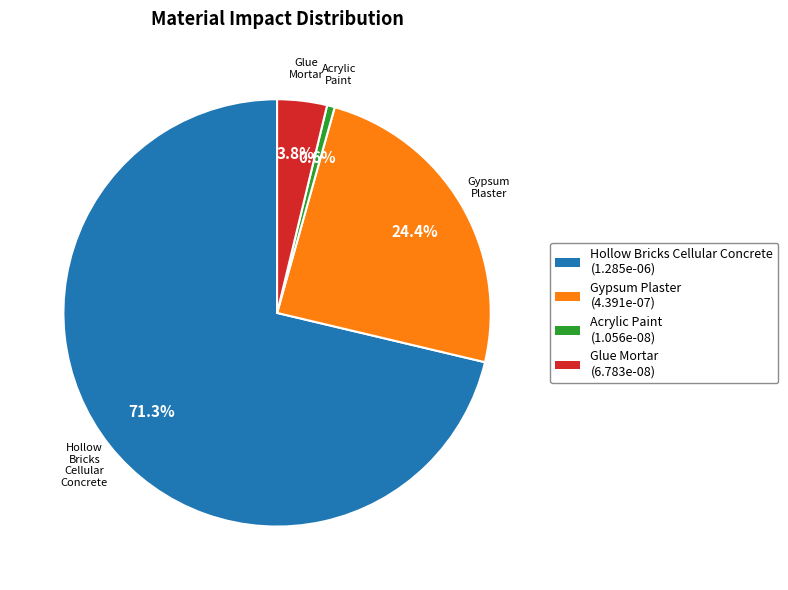

Does any single category account for the majority?

Yes